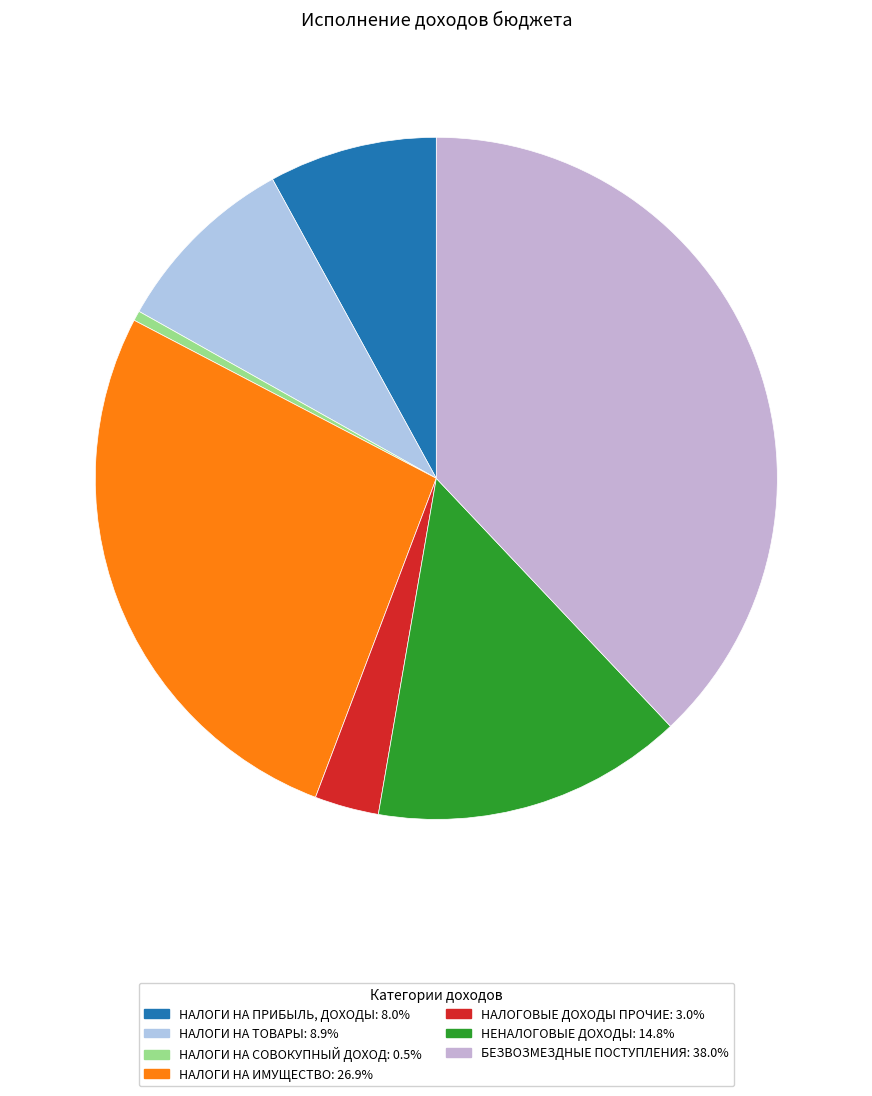

Count the number of slices in the pie.

7